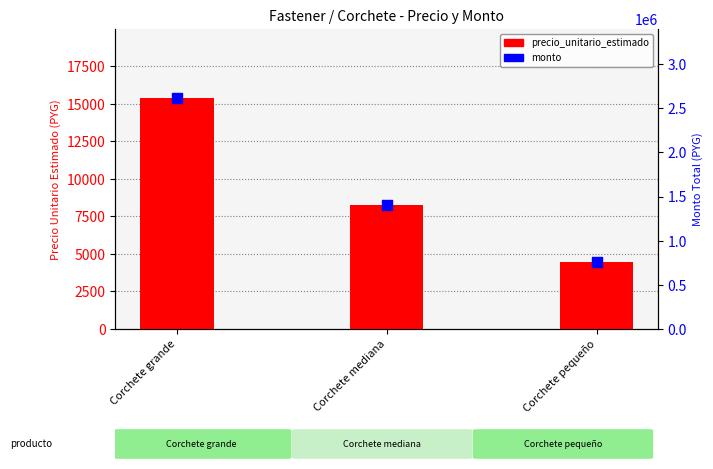

What are all the series names shown in the legend?

precio_unitario_estimado, monto